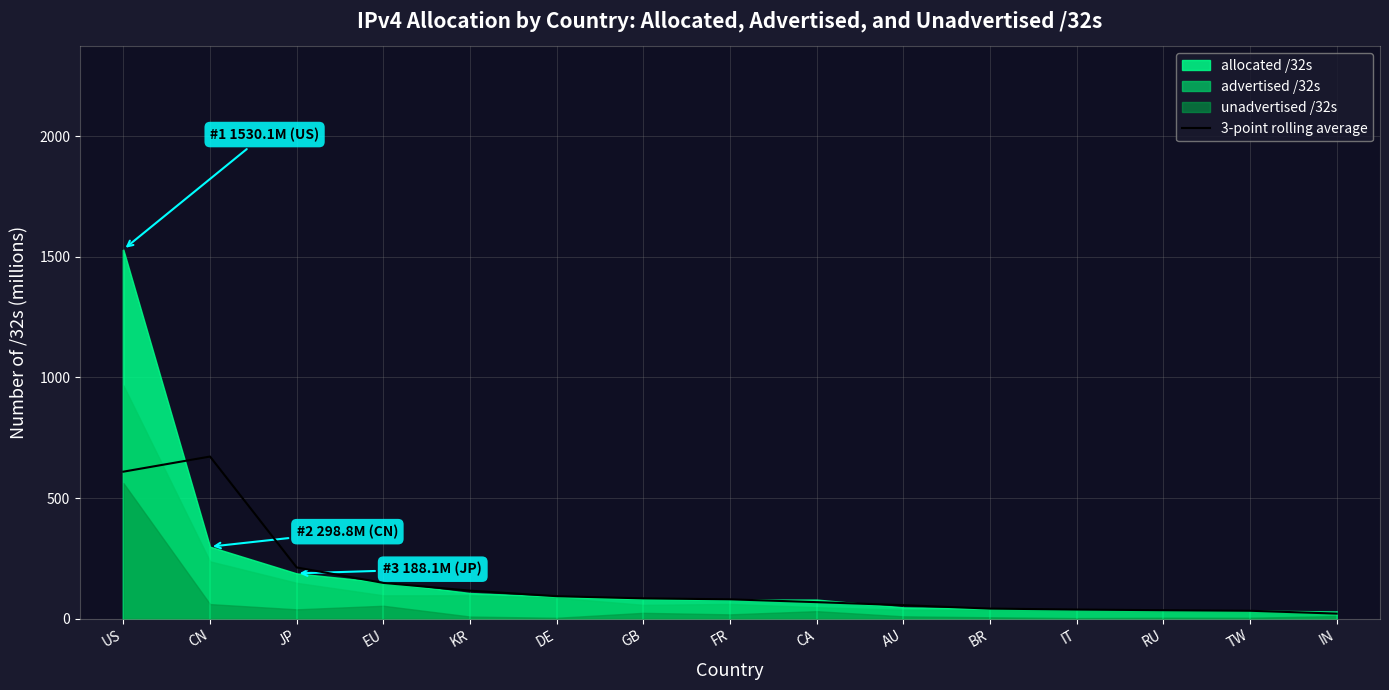

True or false: 3-point rolling average has a value of 212.7 at JP.

True